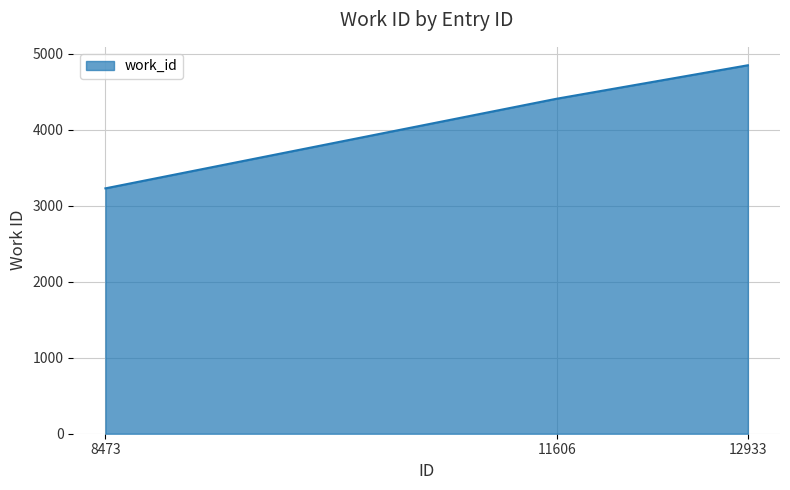

The chart shows a value of 6634 at 12933. True or false?

False